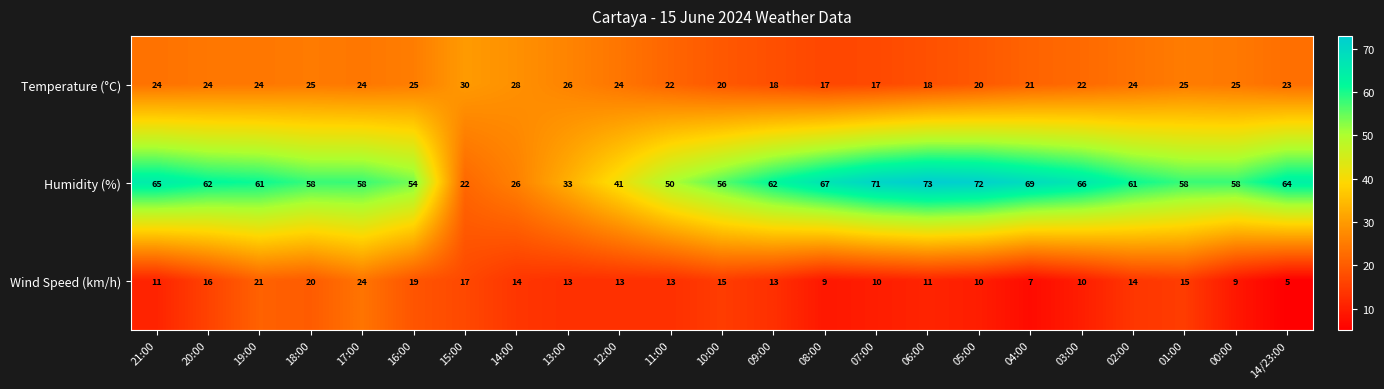

Count the number of data series in this chart.

3